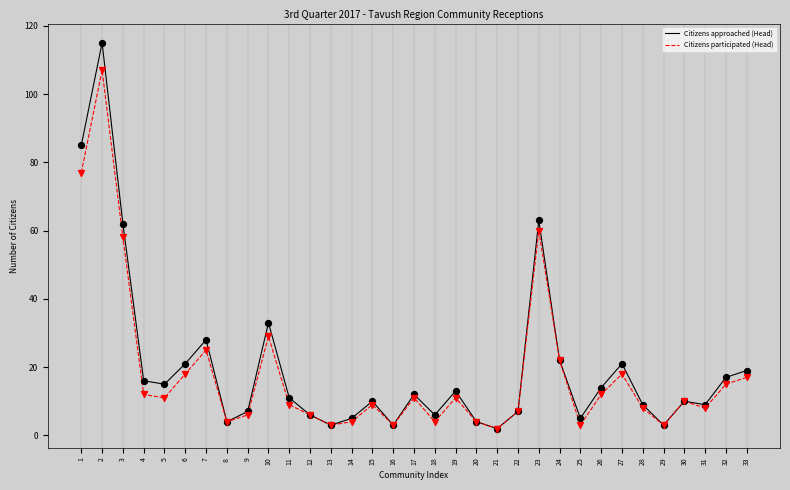

Is the value of Citizens participated (Head) at 25 greater than the value of Citizens approached (Head) at 15?

No